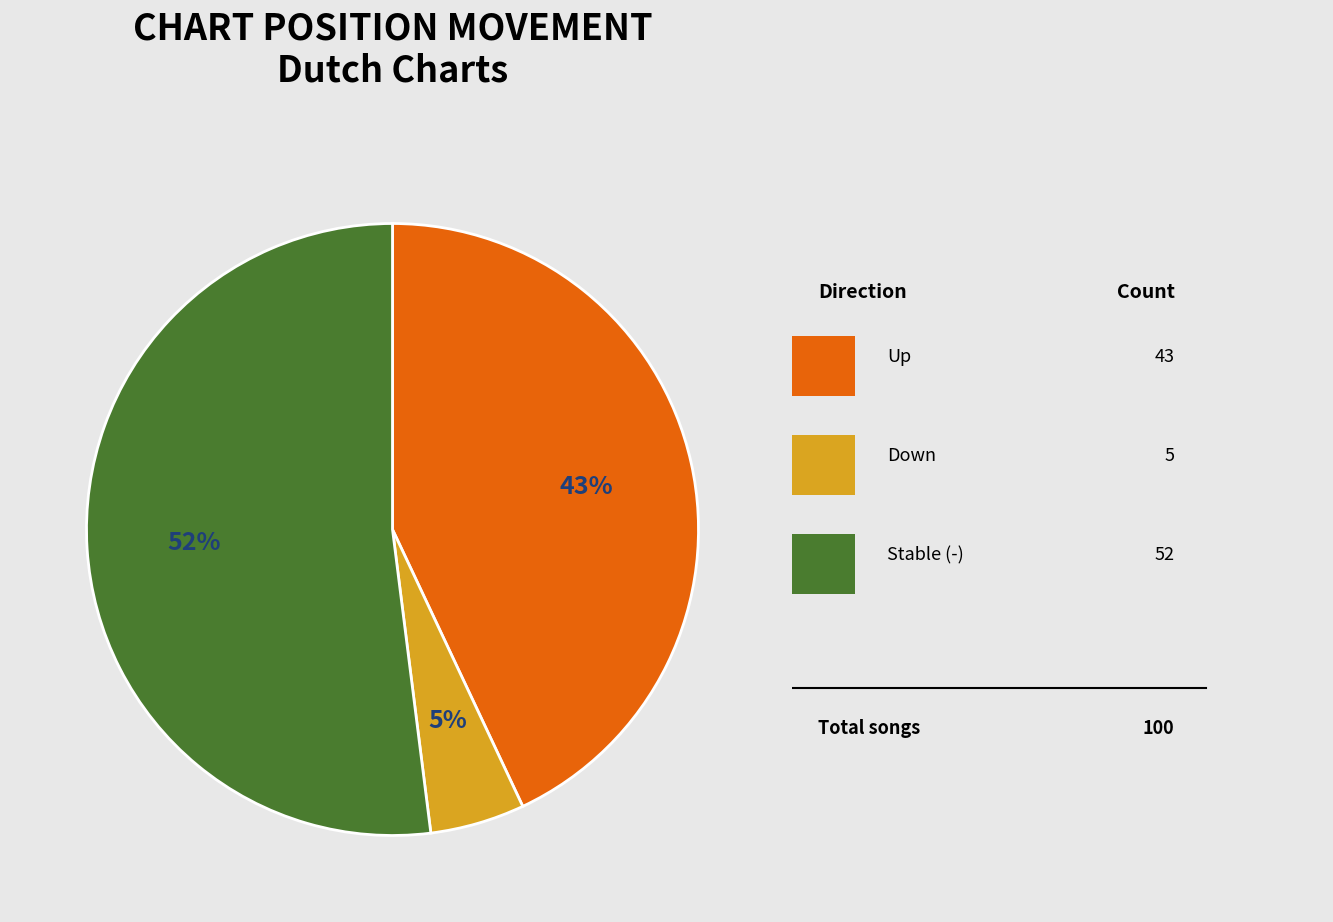

To the nearest percent, what is the difference between the largest and smallest slice percentages?

47%